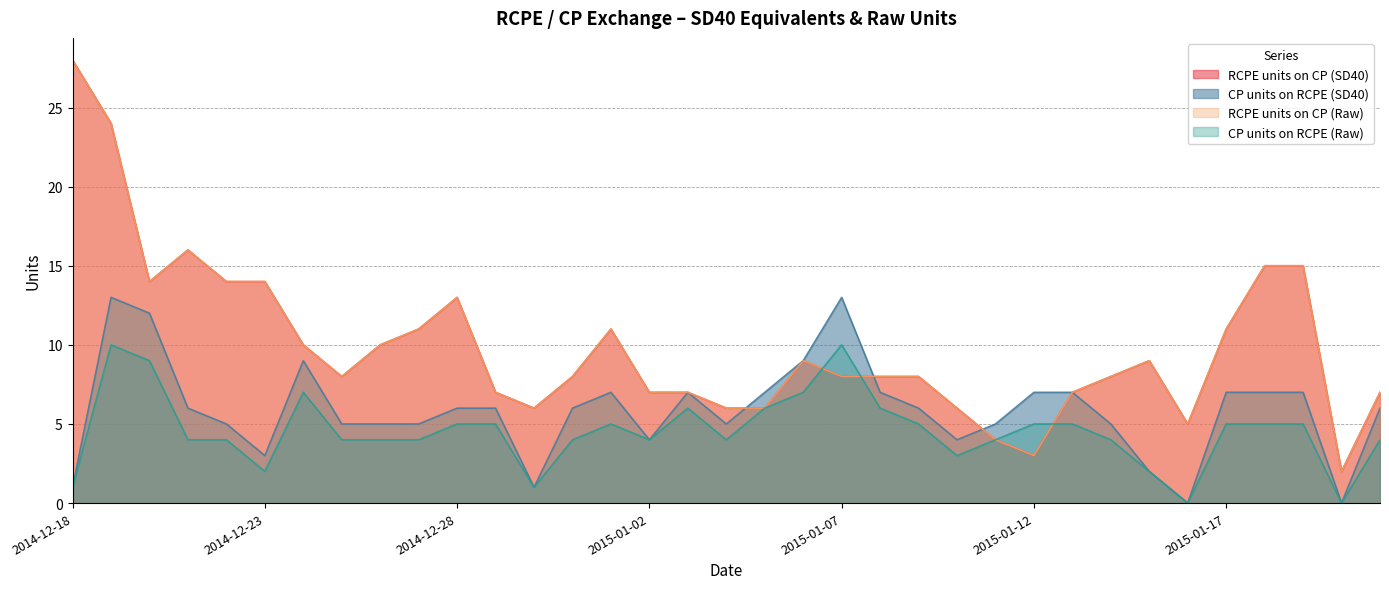

What is the maximum value shown in the chart?

28